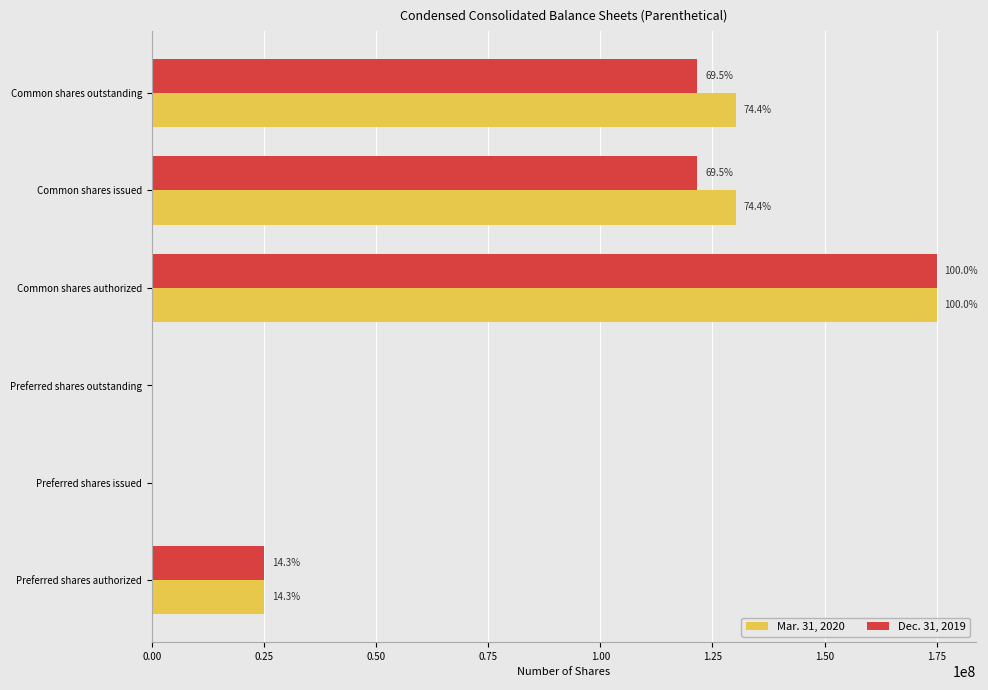

Rank the series by their average value, from highest to lowest.

Mar. 31, 2020, Dec. 31, 2019